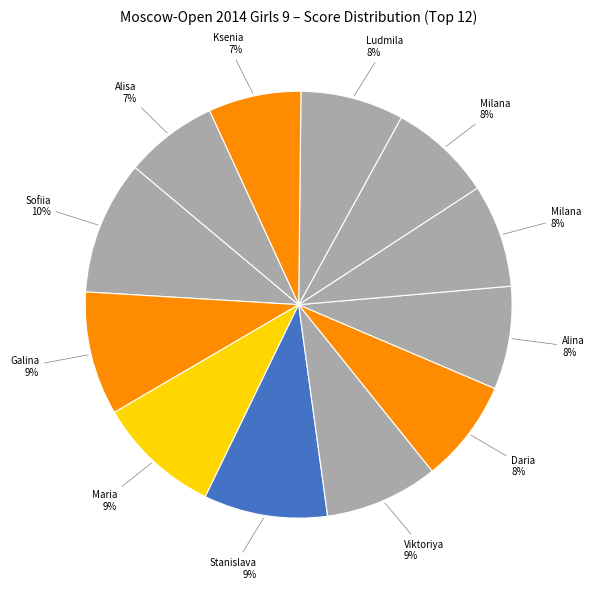

To the nearest percent, what is the average slice percentage?

8%